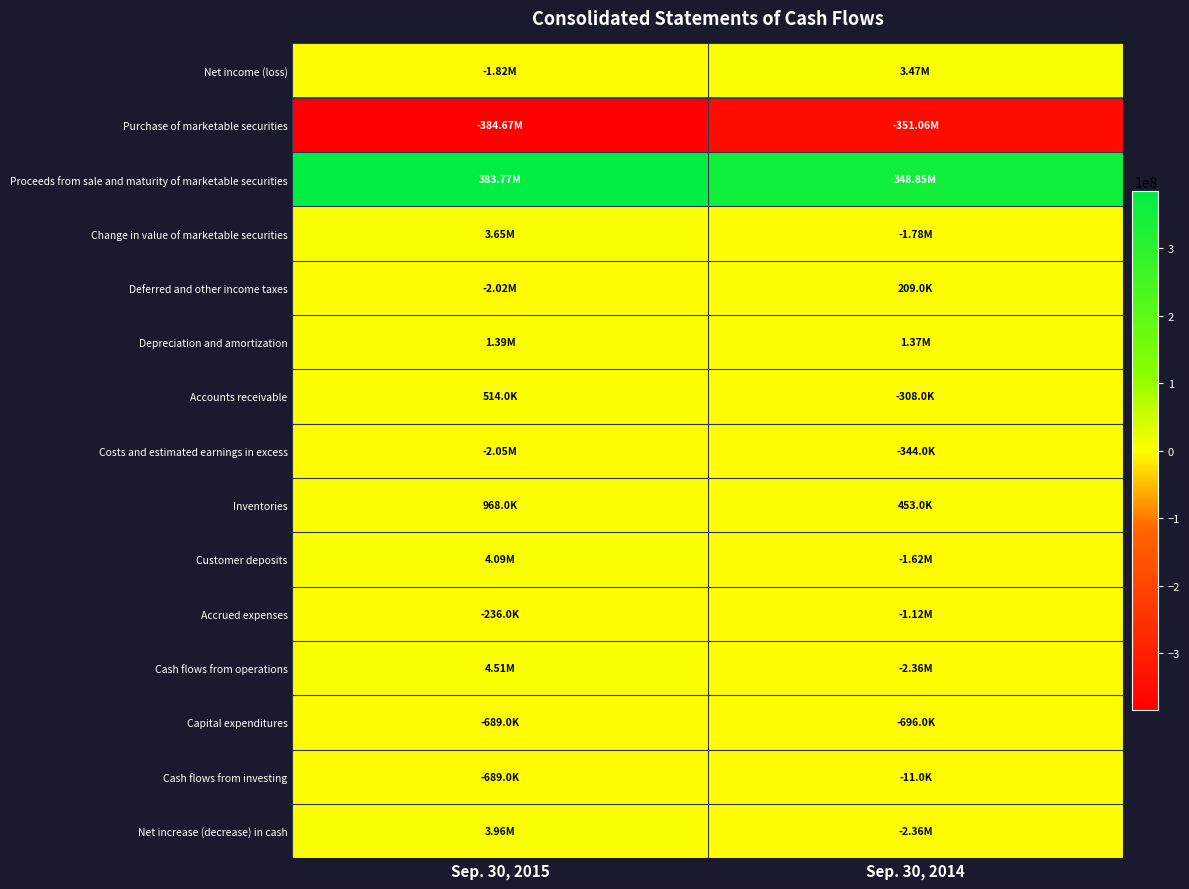

Rank the series by their maximum value, from highest to lowest.

Proceeds from sale and maturity of marketable securities, Cash flows from operations, Customer deposits, Net increase (decrease) in cash, Change in value of marketable securities, Net income (loss), Depreciation and amortization, Inventories, Accounts receivable, Deferred and other income taxes, Cash flows from investing, Accrued expenses, Costs and estimated earnings in excess, Capital expenditures, Purchase of marketable securities